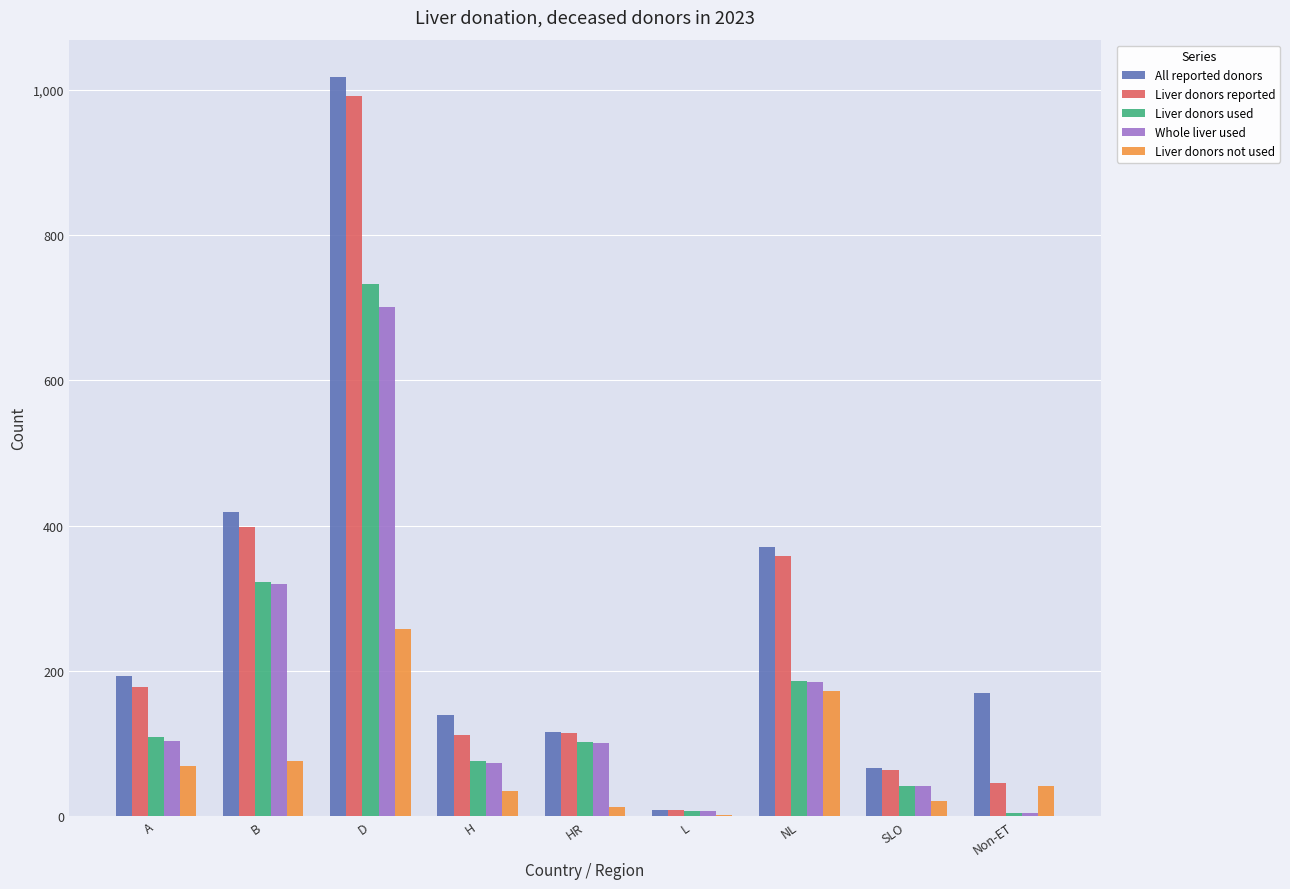

At which category is the sum across all series the highest?

D